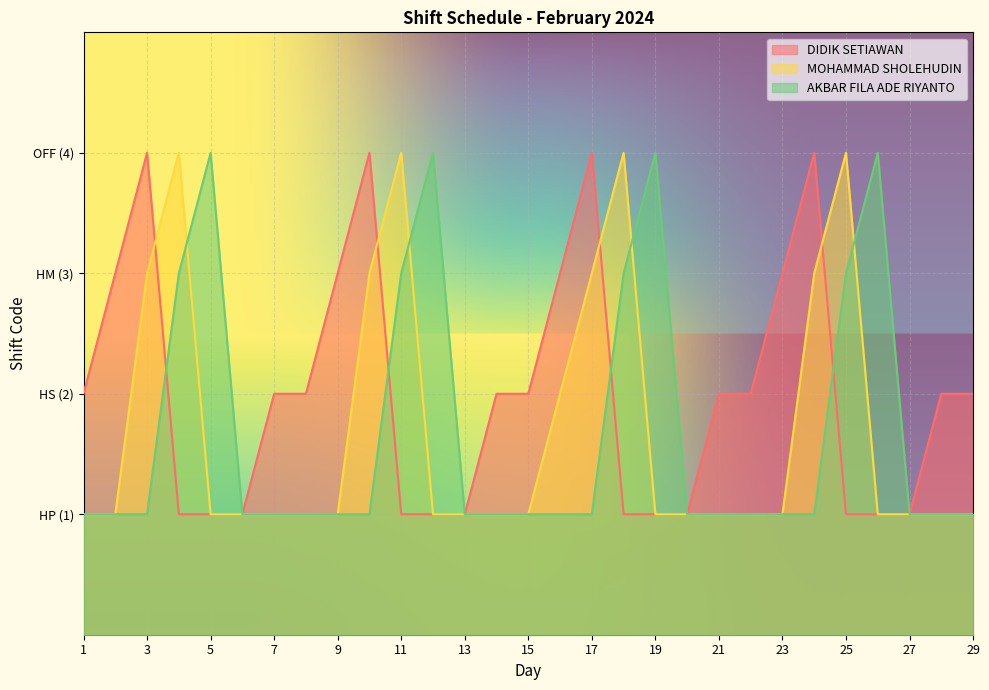

Reading right to left, extract all data points from this chart.

DIDIK SETIAWAN: 29=2	28=2	27=1	26=1	25=1	24=4	23=3	22=2	21=2	20=1	19=1	18=1	17=4	16=3	15=2	14=2	13=1	12=1	11=1	10=4	9=3	8=2	7=2	6=1	5=1	4=1	3=4	2=3	1=2
MOHAMMAD SHOLEHUDIN: 29=1	28=1	27=1	26=1	25=4	24=3	23=1	22=1	21=1	20=1	19=1	18=4	17=3	16=2	15=1	14=1	13=1	12=1	11=4	10=3	9=1	8=1	7=1	6=1	5=1	4=4	3=3	2=1	1=1
AKBAR FILA ADE RIYANTO: 29=1	28=1	27=1	26=4	25=3	24=1	23=1	22=1	21=1	20=1	19=4	18=3	17=1	16=1	15=1	14=1	13=1	12=4	11=3	10=1	9=1	8=1	7=1	6=1	5=4	4=3	3=1	2=1	1=1